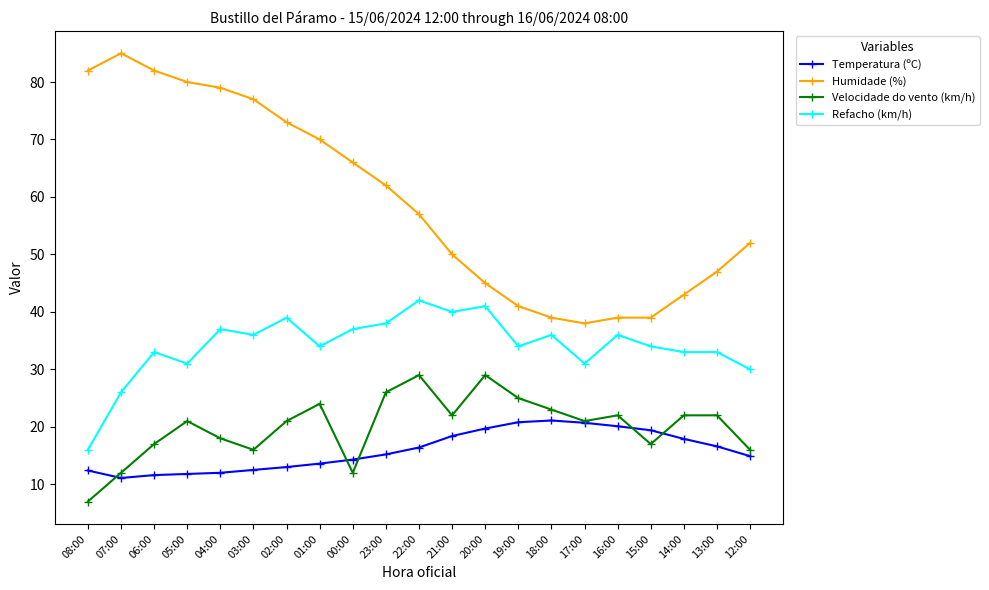

What is the maximum value shown in the chart?

85.0